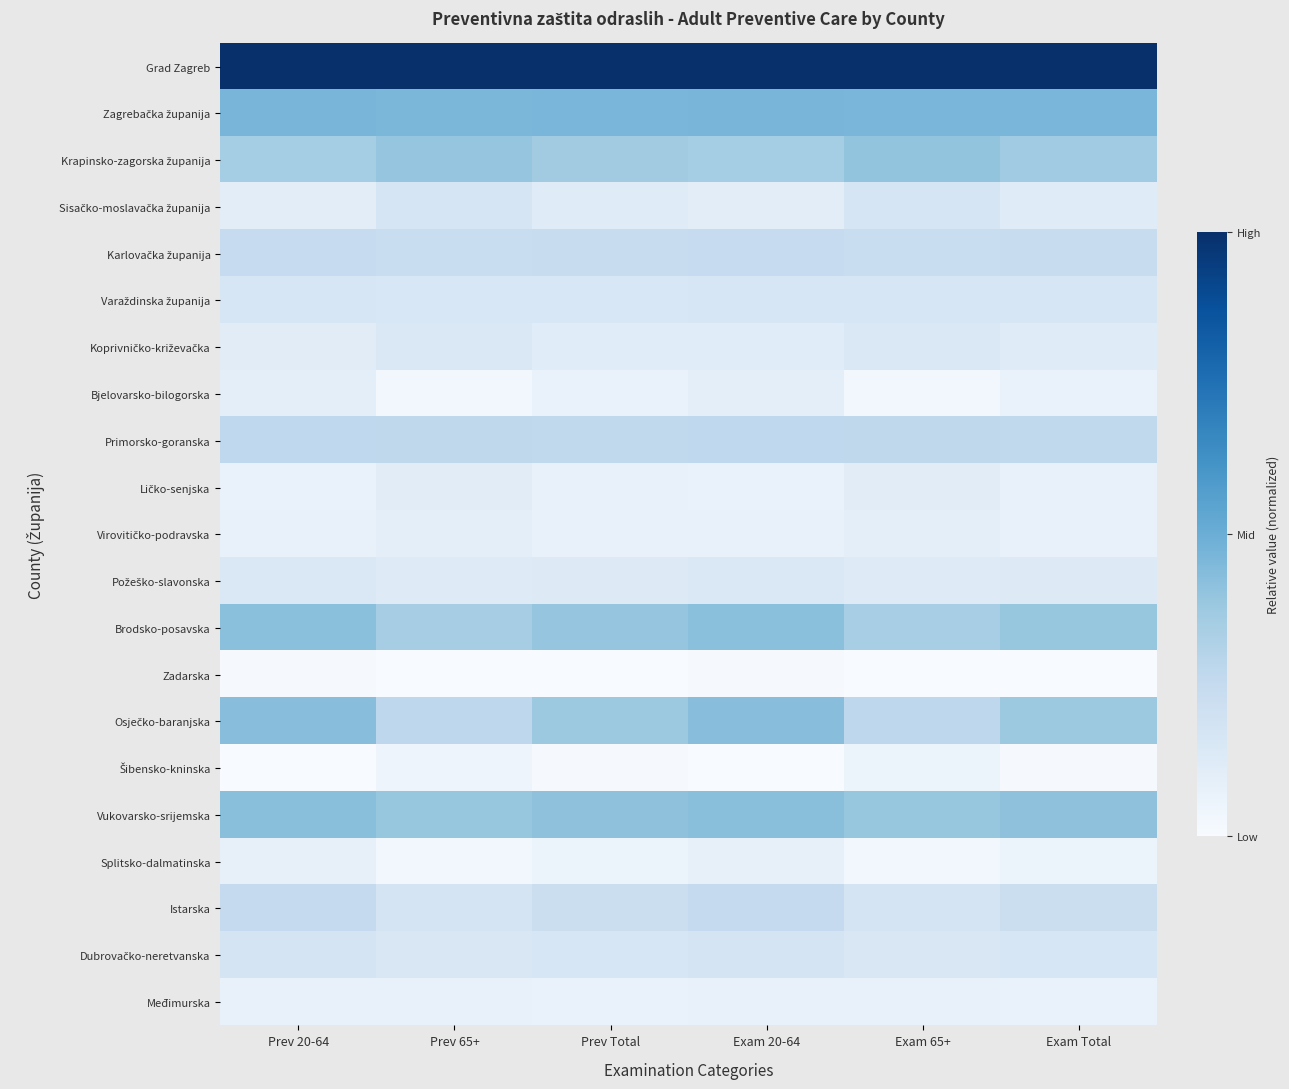

At how many categories does at least one series exceed 0?

6